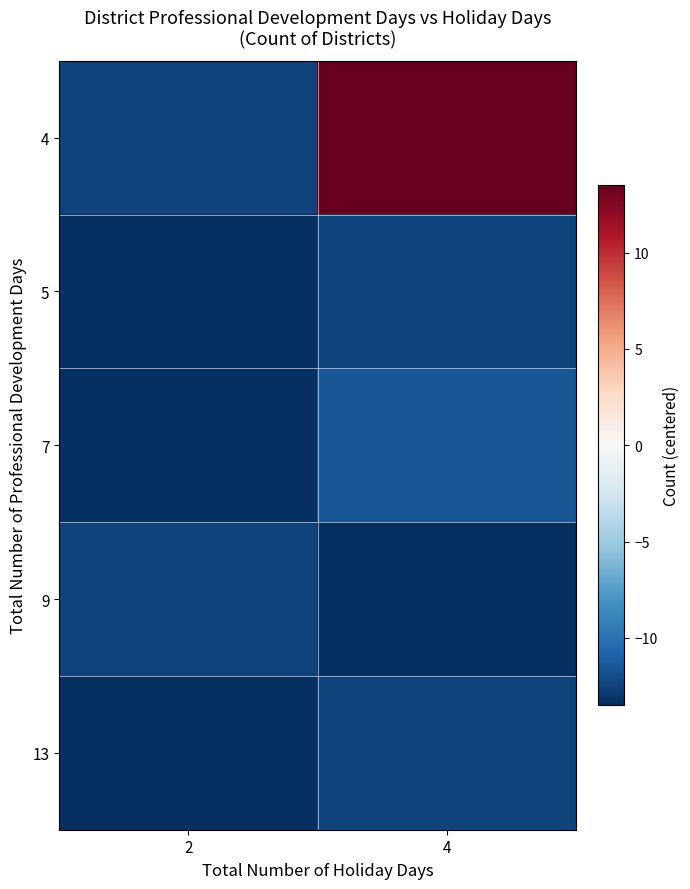

What is the total value across all series at 2?

-65.5